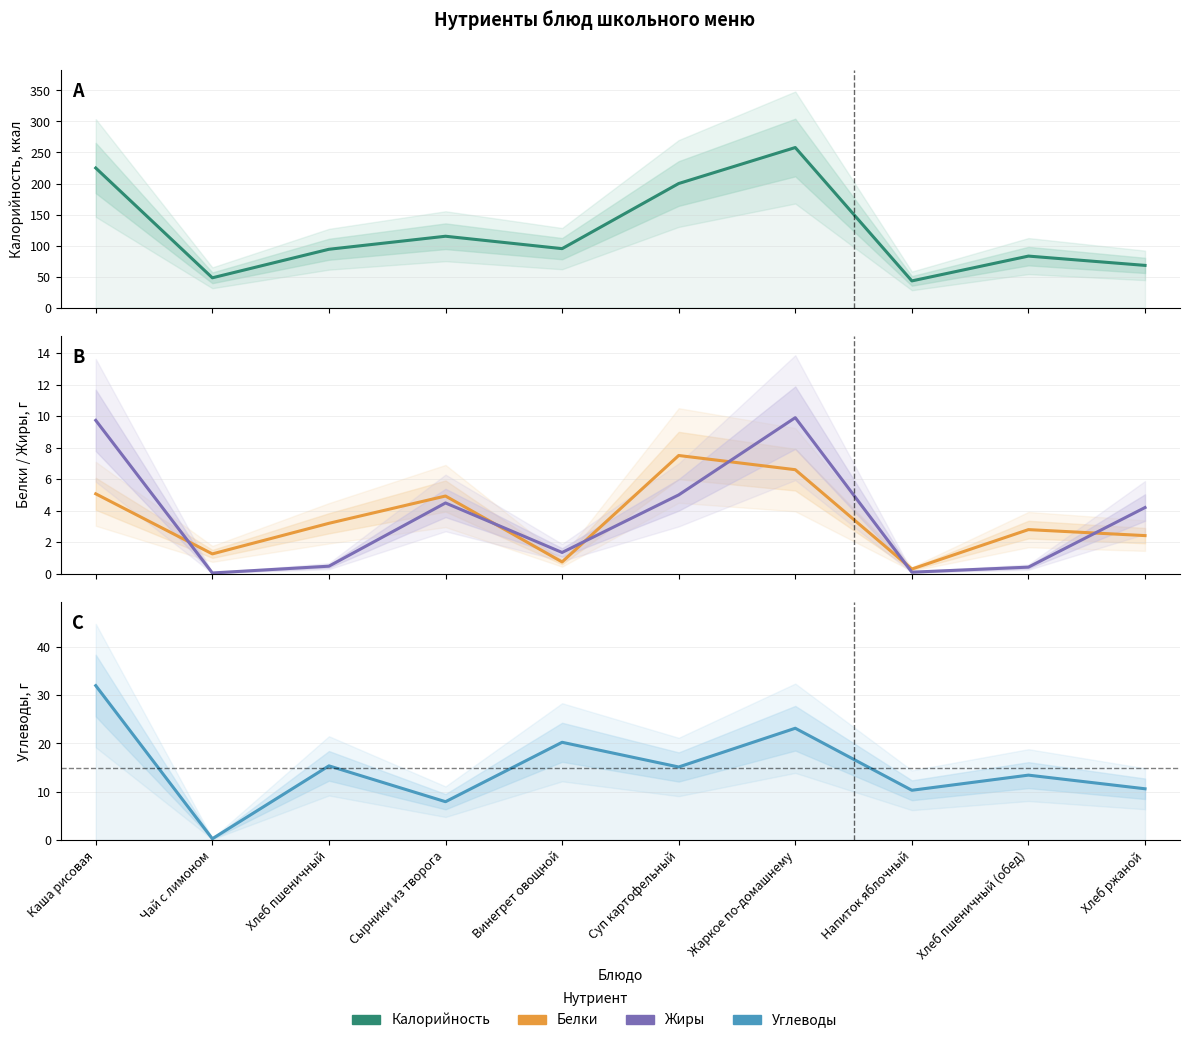

After their last crossing, which series has the higher values: Жиры or Белки?

Жиры